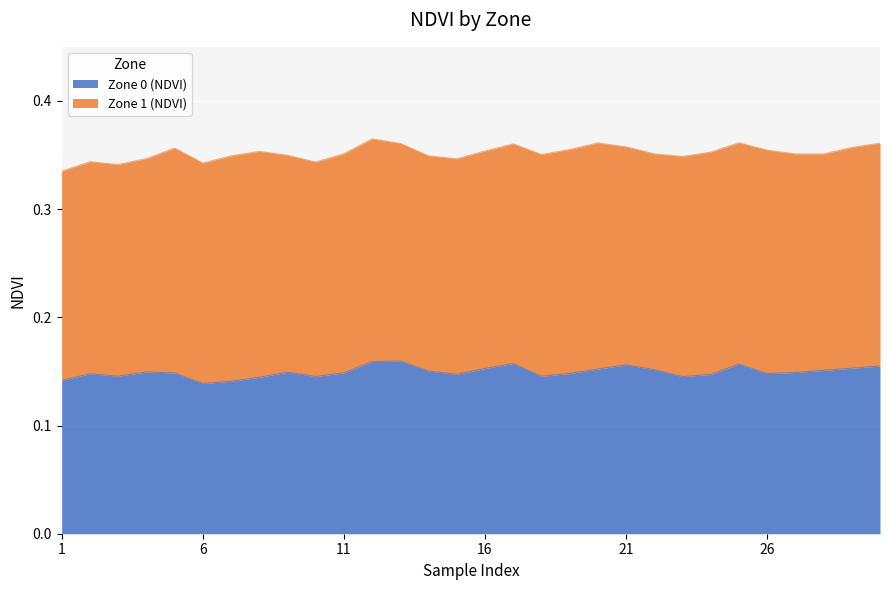

List the labels in order of value, smallest first.

6, 7, 1, 8, 23, 10, 18, 3, 24, 15, 2, 26, 19, 5, 11, 27, 9, 4, 14, 28, 22, 20, 16, 29, 30, 21, 25, 17, 12, 13